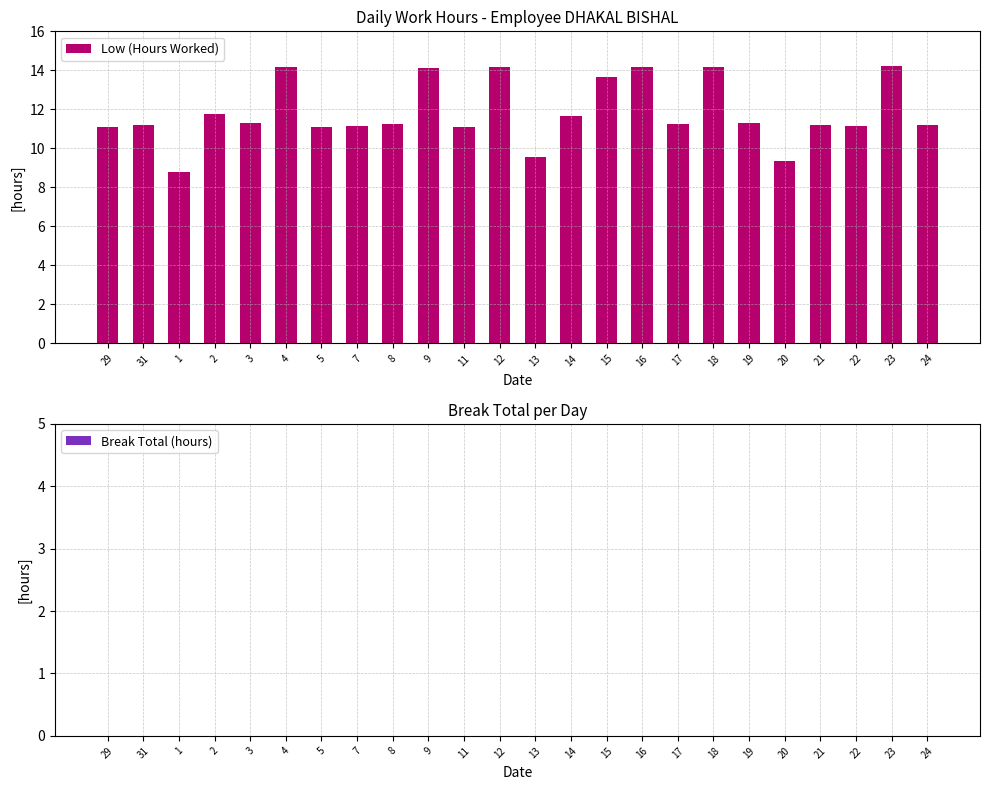

At which category does the chart reach its minimum across all series?

1